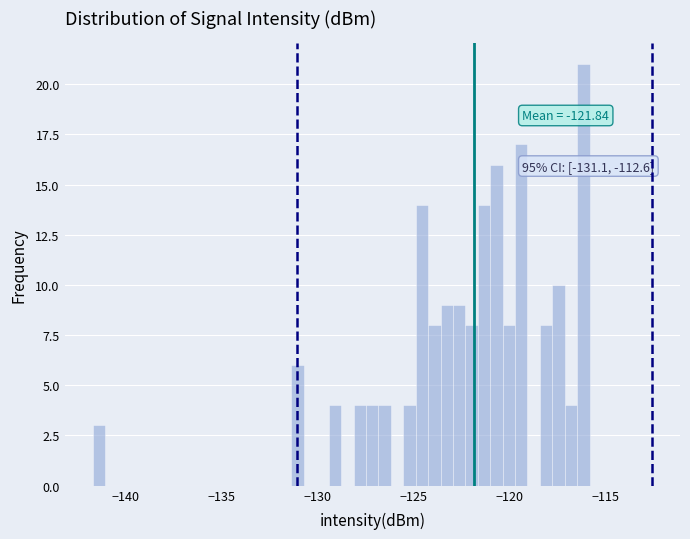

Around what value on the x-axis is the tallest bar? Give the approximate position of its centre, as read against the axis.

-116.0